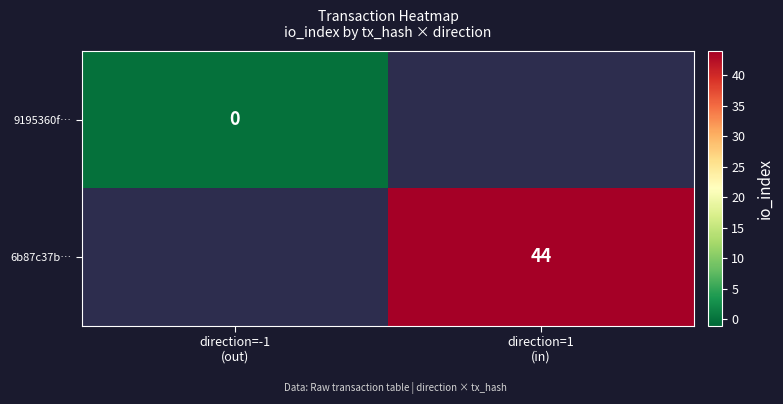

How many data points does each series have?

2